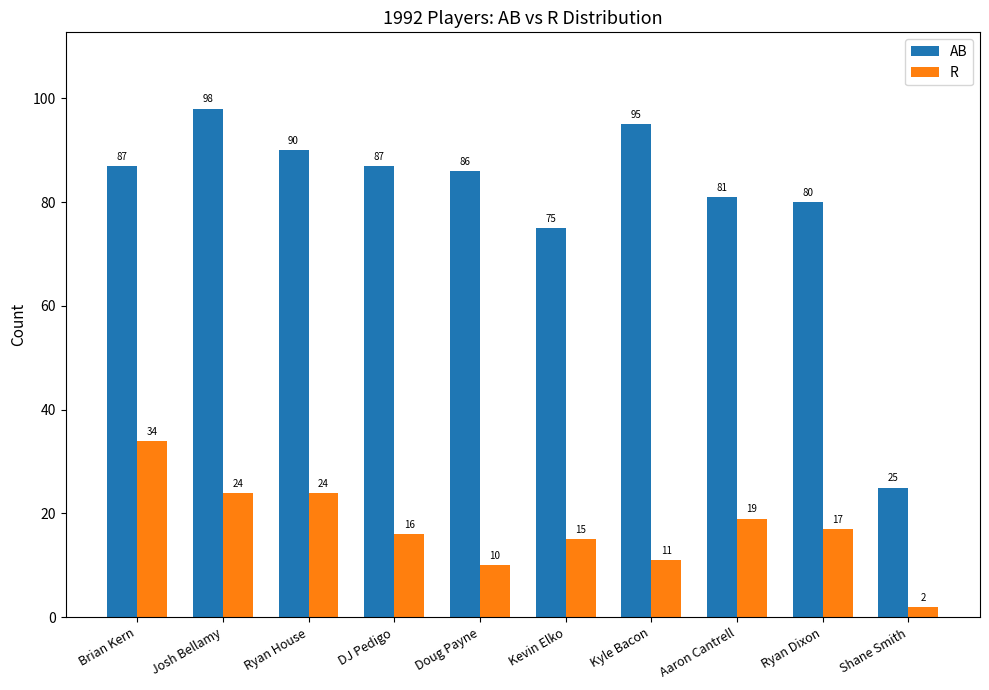

Does the chart contain stacked bars?

No